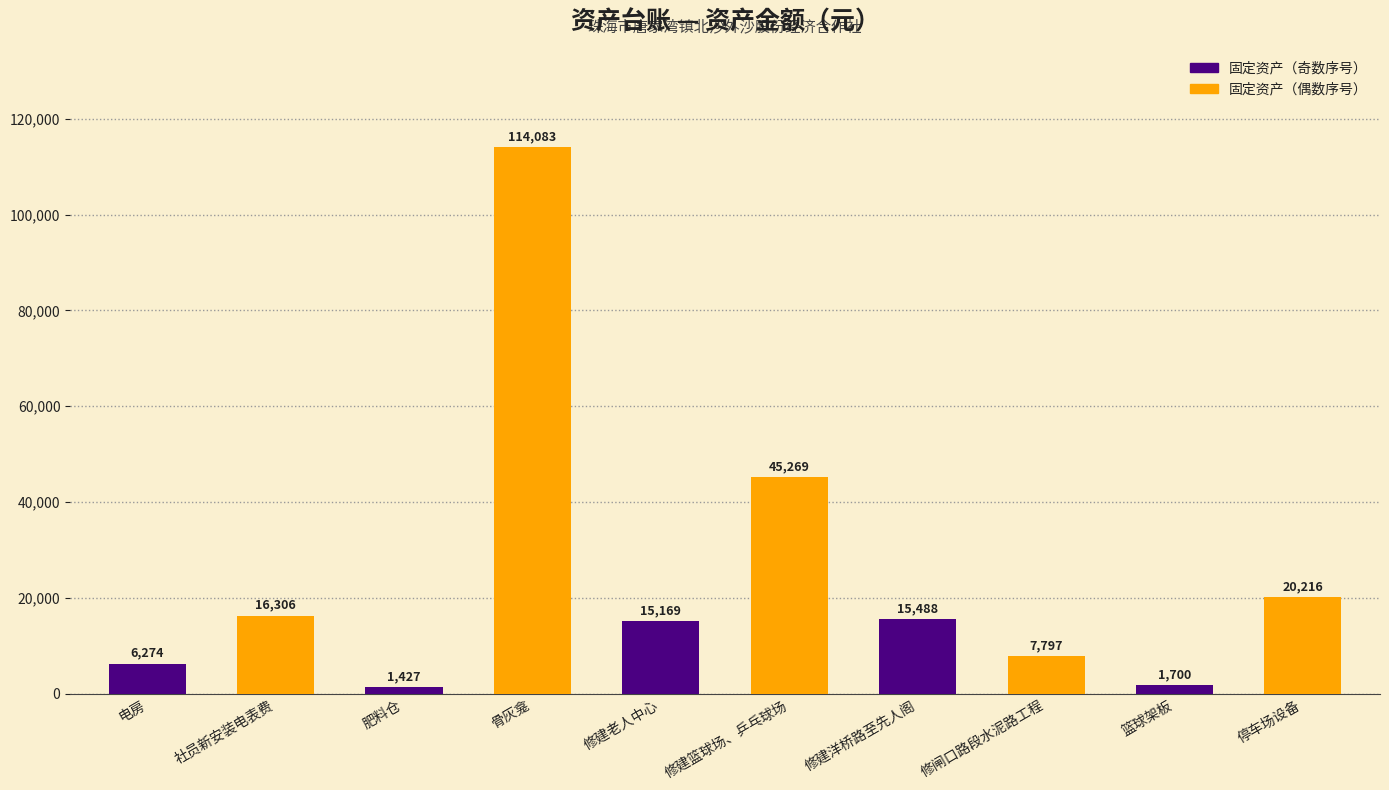

At which label does the data first exceed 15488?

社员新安装电表费